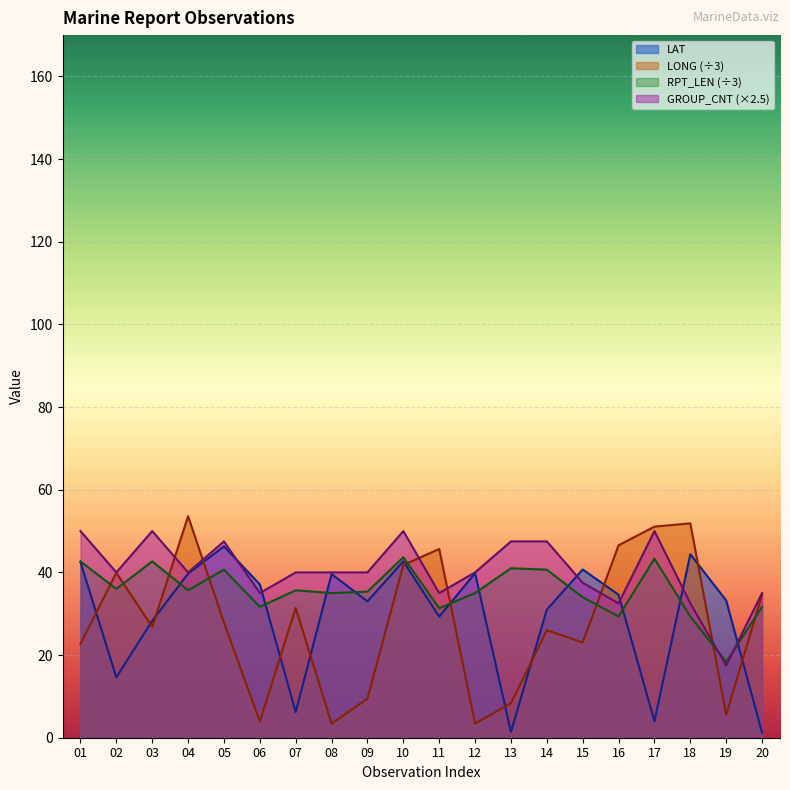

How many lines are shown in the chart?

4